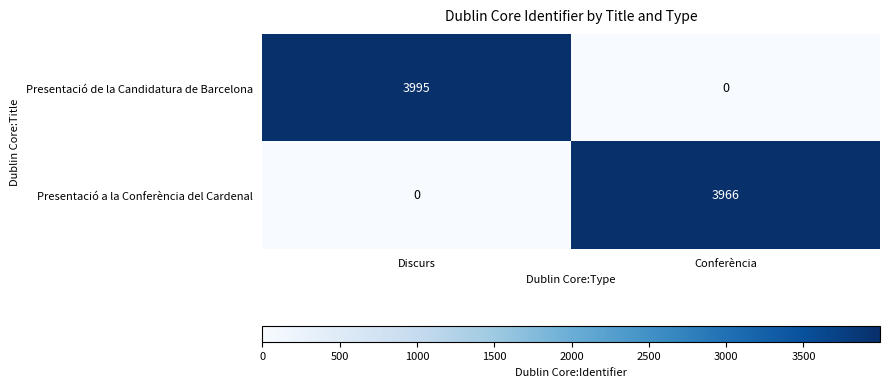

Which series has the widest spread of values?

Presentació de la Candidatura de Barcelona